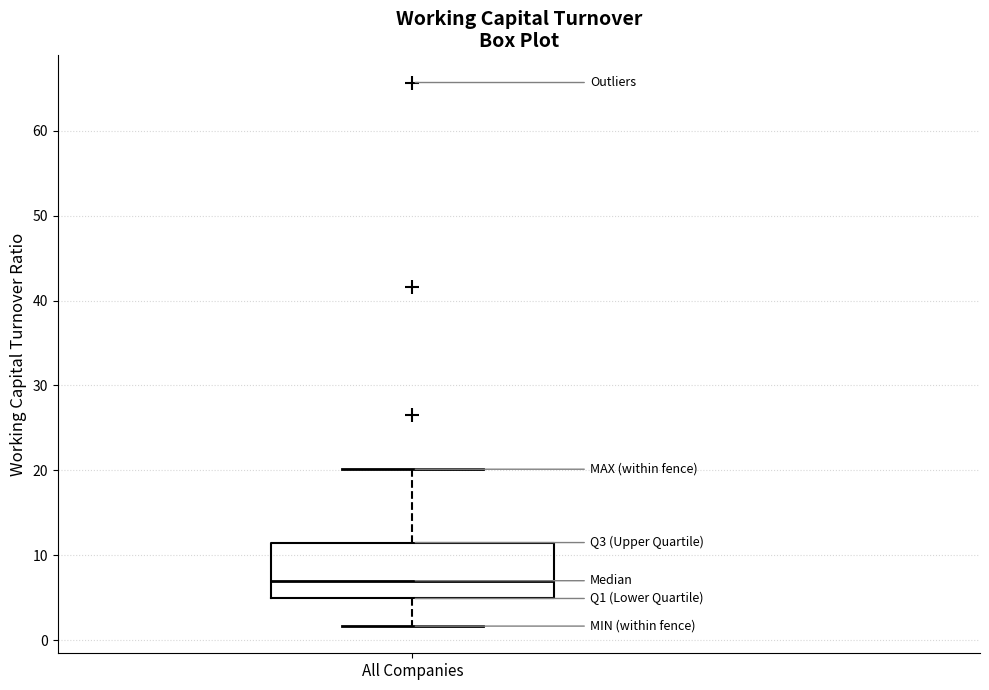

Transcribe this box plot: give where the median line is, the range the box spans, and where the two whiskers end, as read against the y-axis. The values are not printed on the chart, so give them approximately, as read against the axis.

median 7, box 5 to 12, whiskers 2 to 20